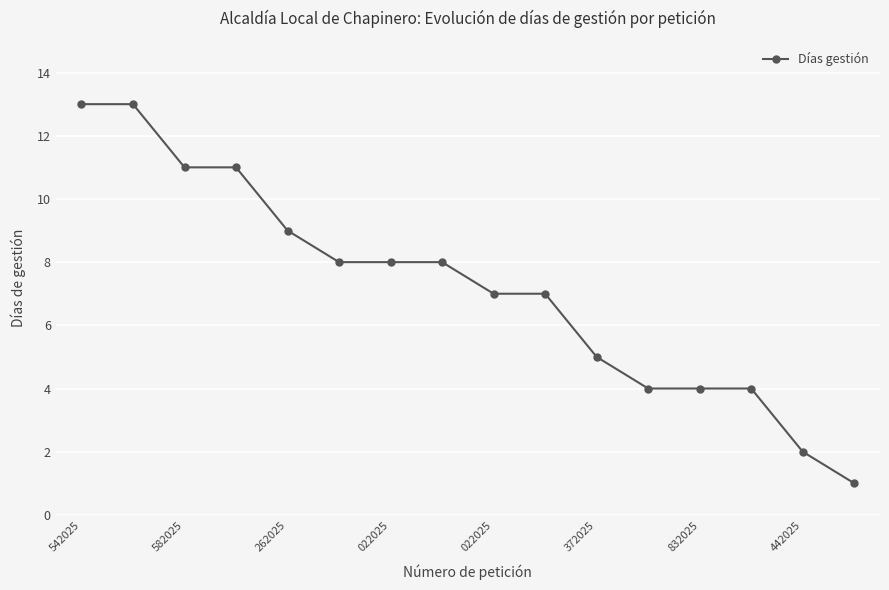

Count the number of data series in this chart.

1